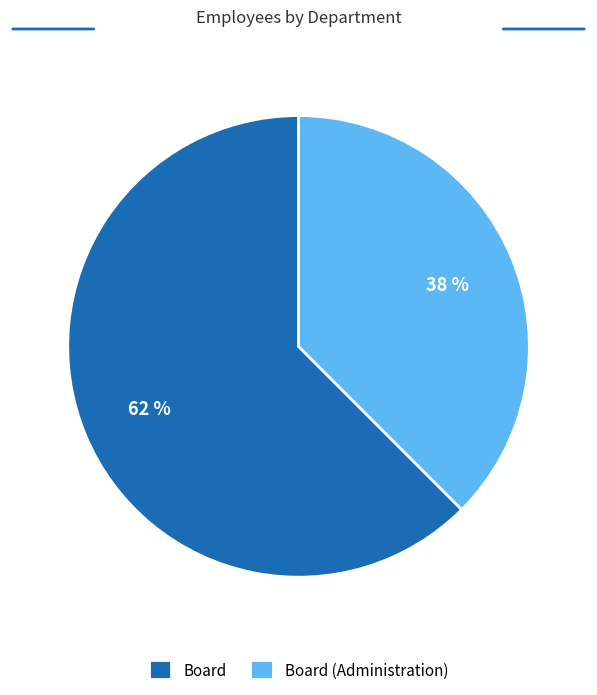

To the nearest percent, what is the combined percentage of Board (Administration) and Board?

100%